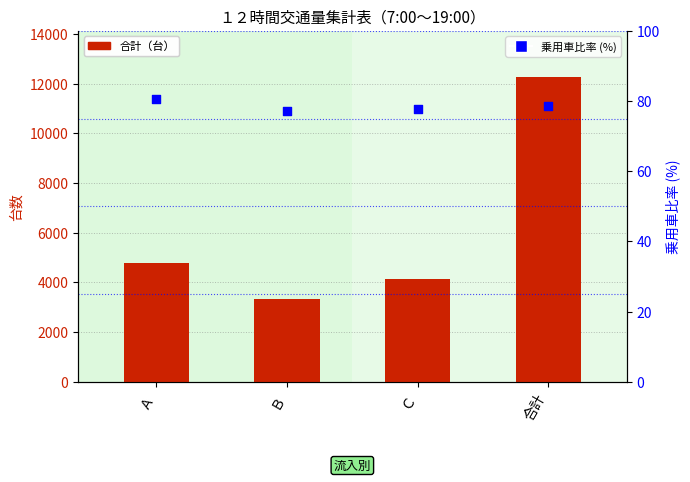

Which series reaches the minimum Y coordinate?

乗用車比率 (%)